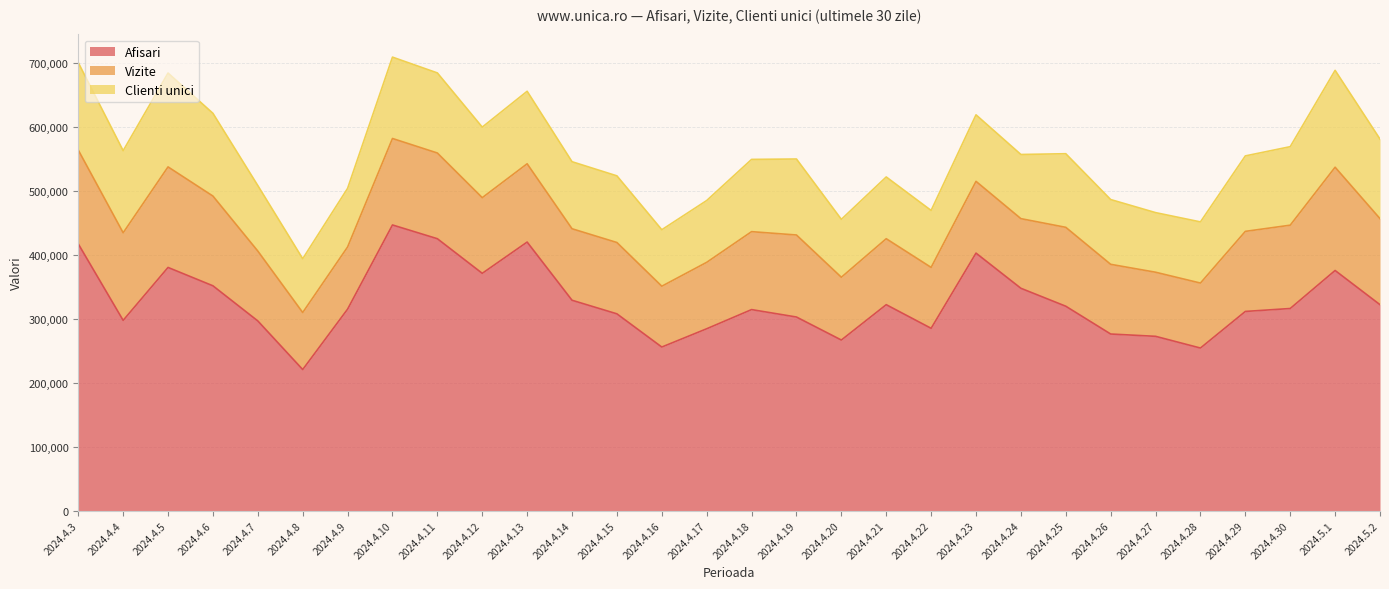

What is the difference between the second highest and second lowest values in the Vizite series?

62115